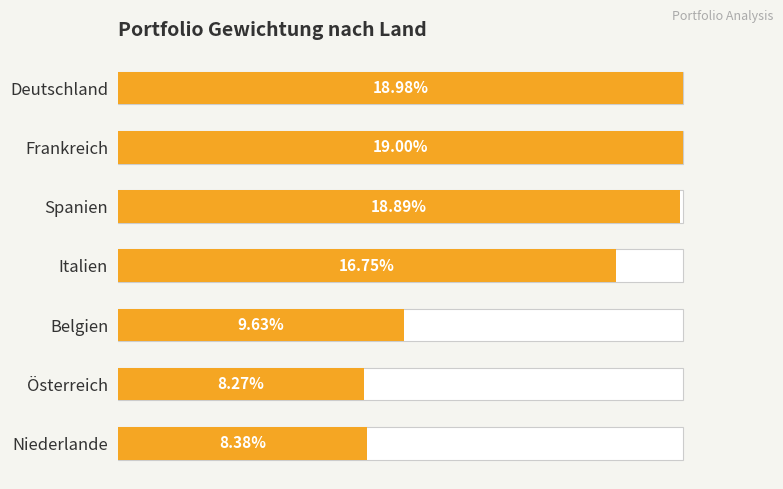

How many values are between 0 and 1?

7